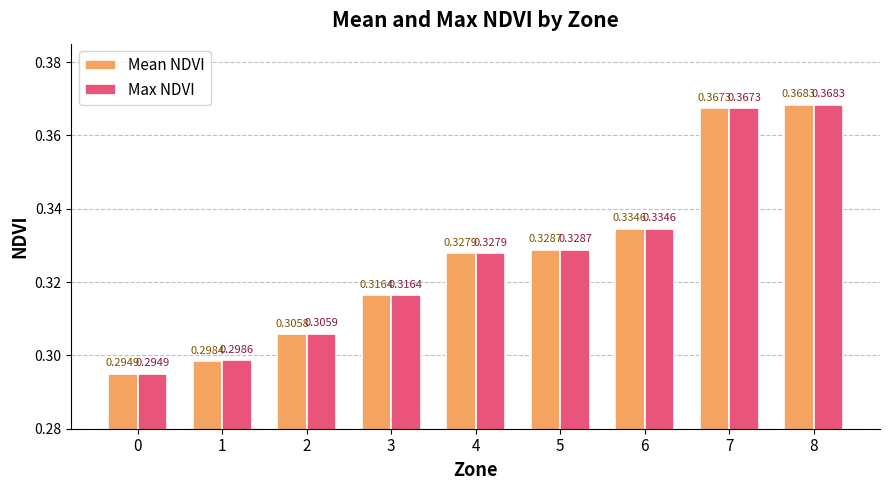

What are all the series names shown in the legend?

Mean NDVI, Max NDVI